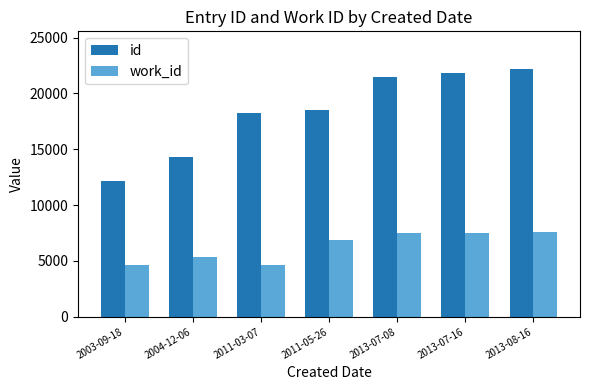

Which series changed the most between 2003-09-18 and 2011-03-07?

id